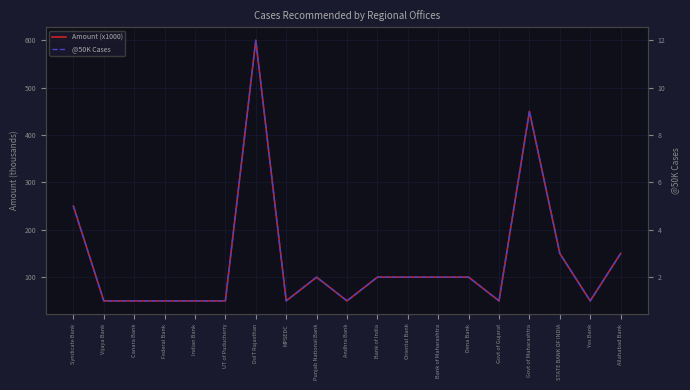

What is the sum of all Amount (x1000) values?

2550